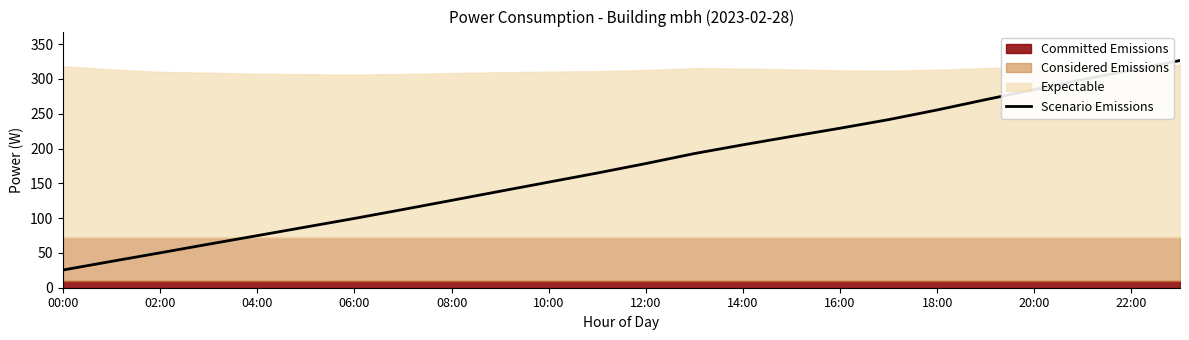

What is the highest value of the Scenario Emissions series?

326.5